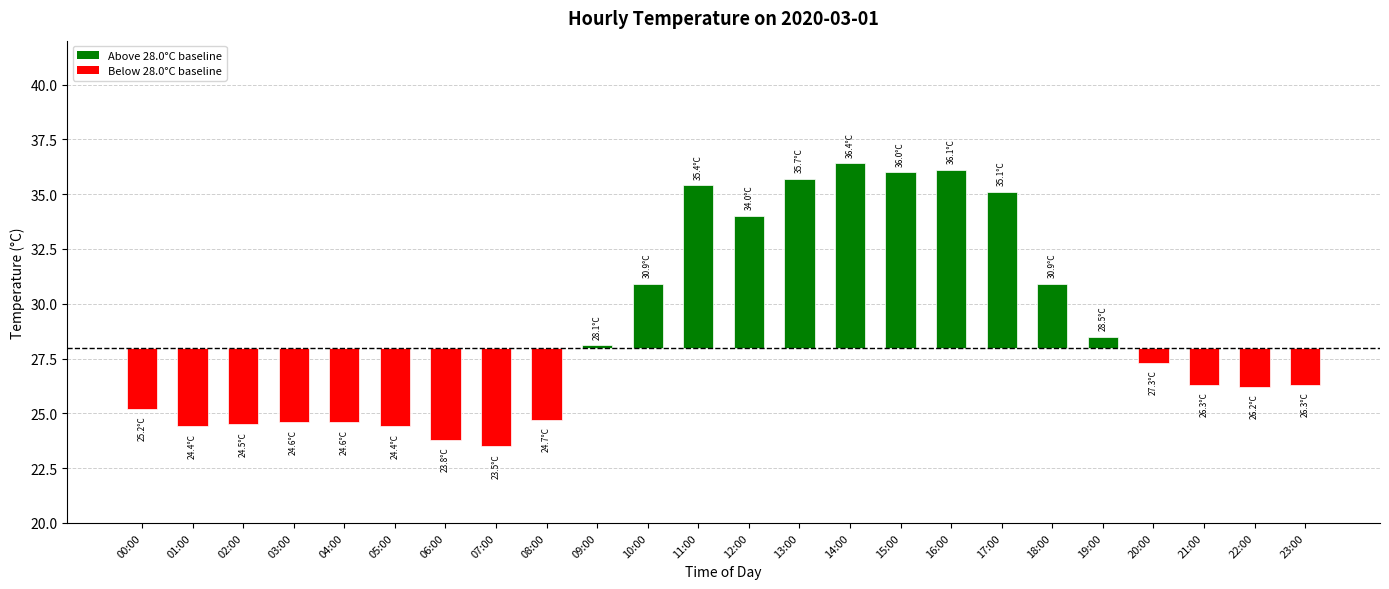

Are the bars grouped side by side (vs. stacked)?

No